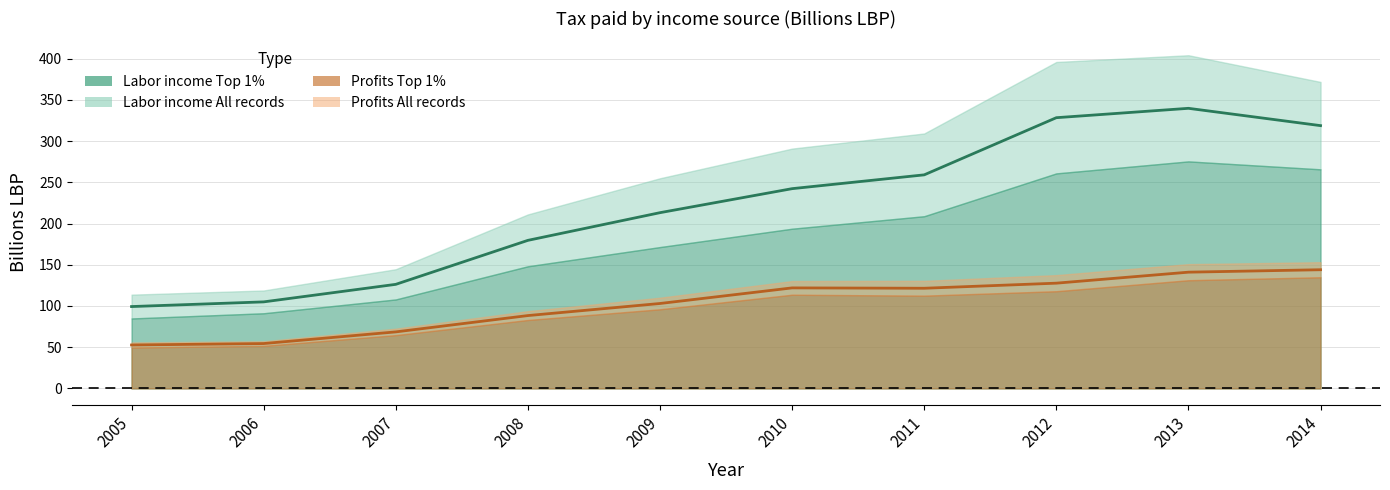

Rank the categories by Labor income All records value from highest to lowest.

2013, 2012, 2014, 2011, 2010, 2009, 2008, 2007, 2006, 2005